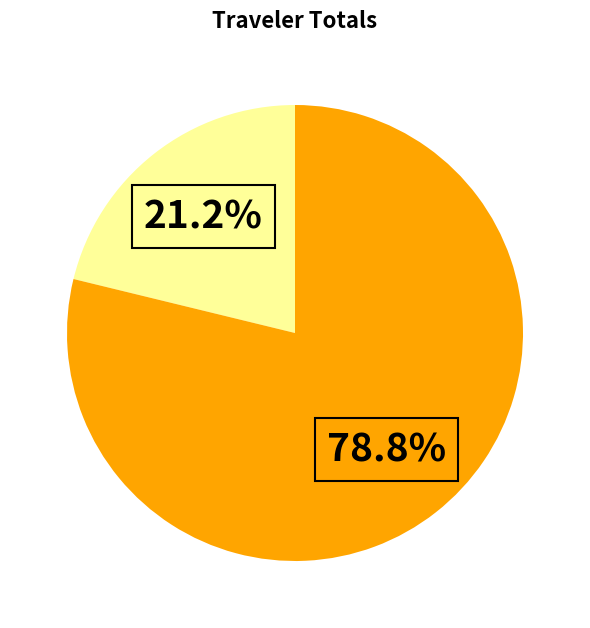

Does any single category account for the majority?

Yes